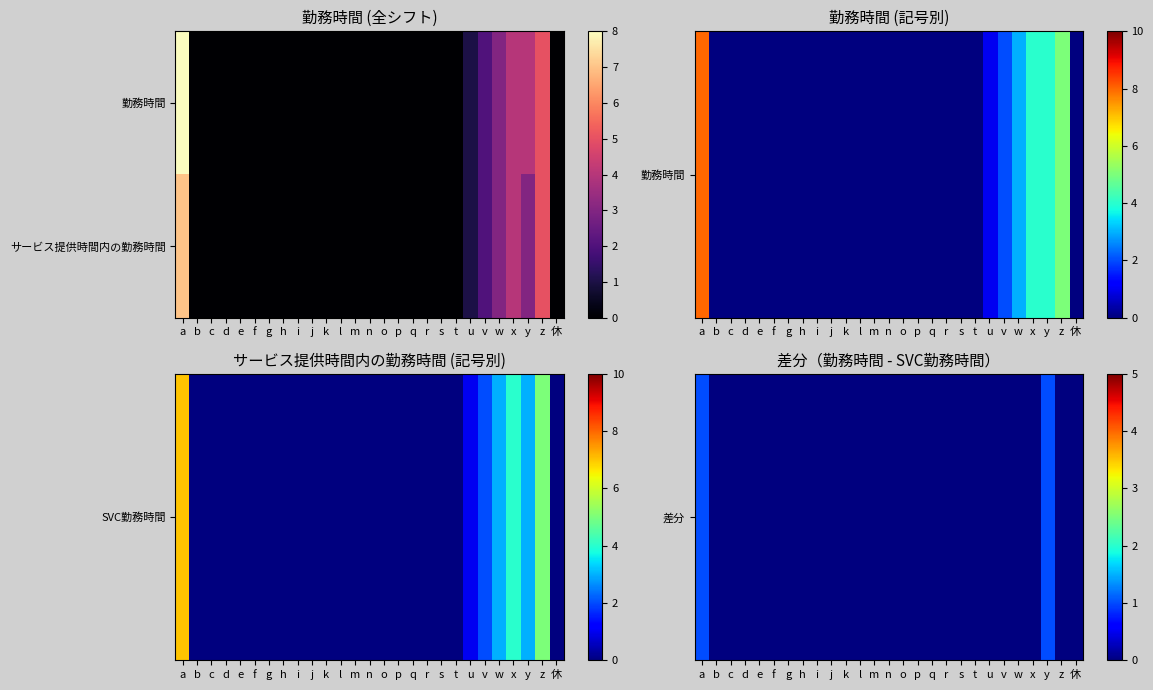

Count the number of data series in this chart.

2